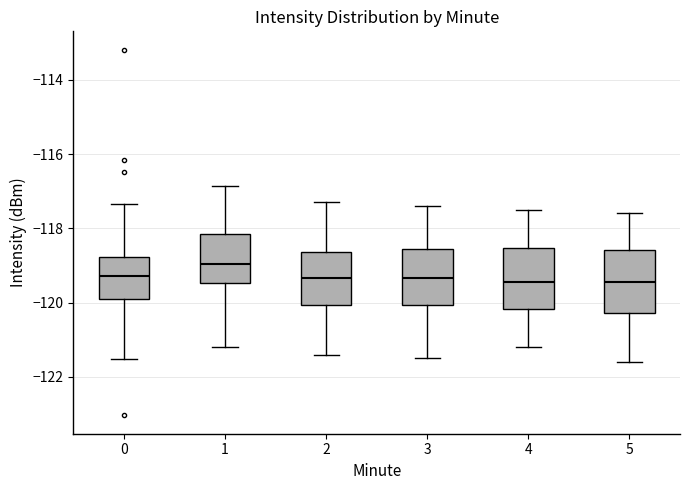

Where does the lower whisker of the box at x = 3 end on the y-axis? The values are not printed on the chart, so give them approximately, as read against the axis.

-121.4